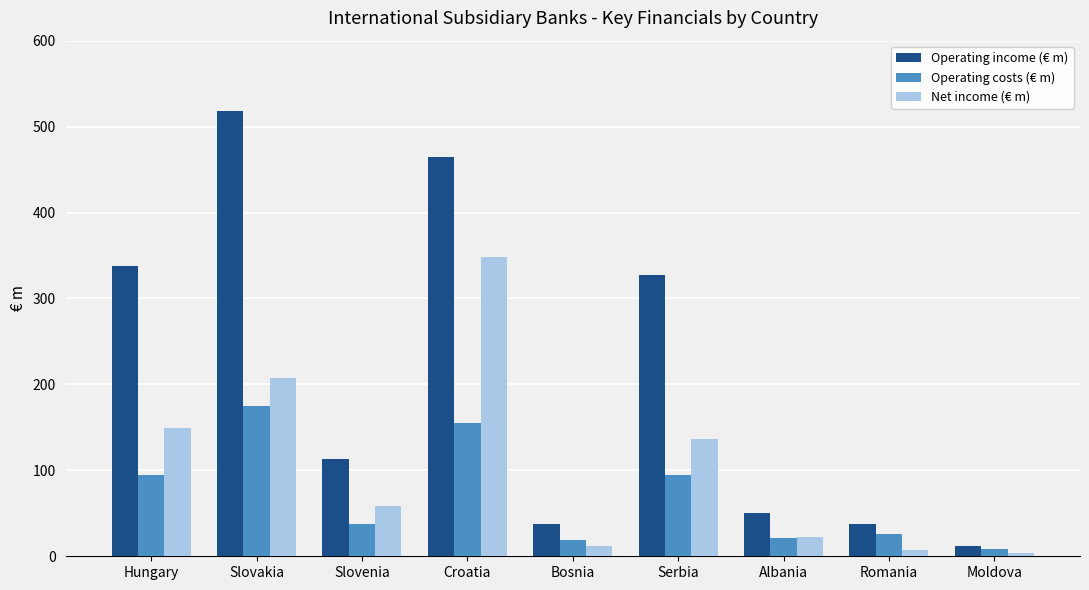

What are all the series names shown in the legend?

Operating income (€ m), Operating costs (€ m), Net income (€ m)